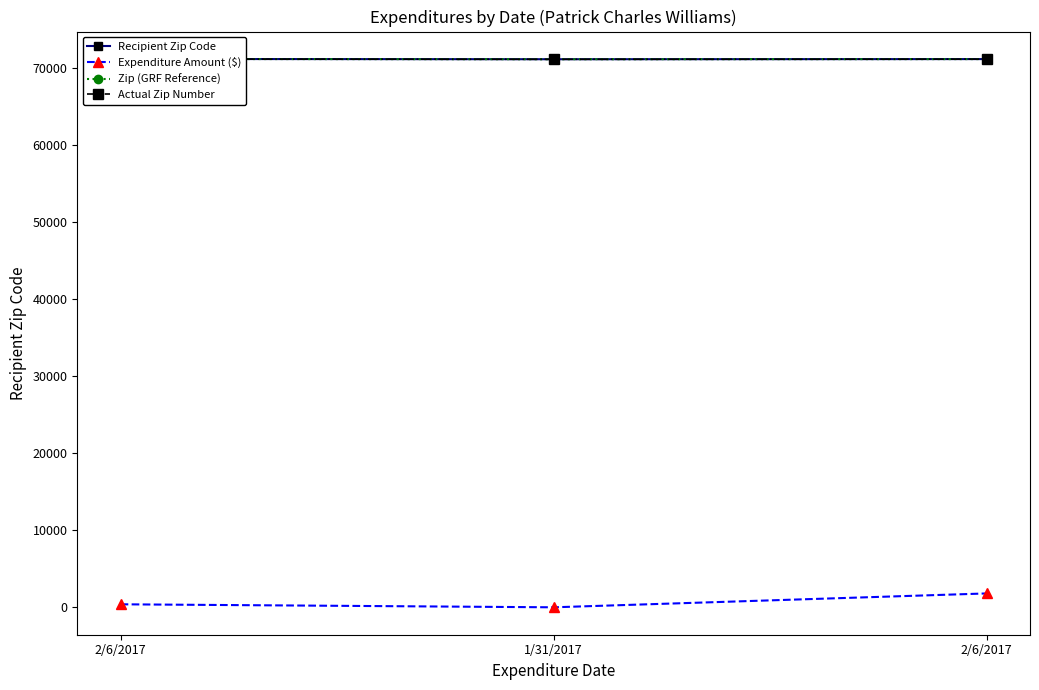

What is the difference between the Zip (GRF Reference) values at 2/6/2017 and 2/6/2017?

15.0